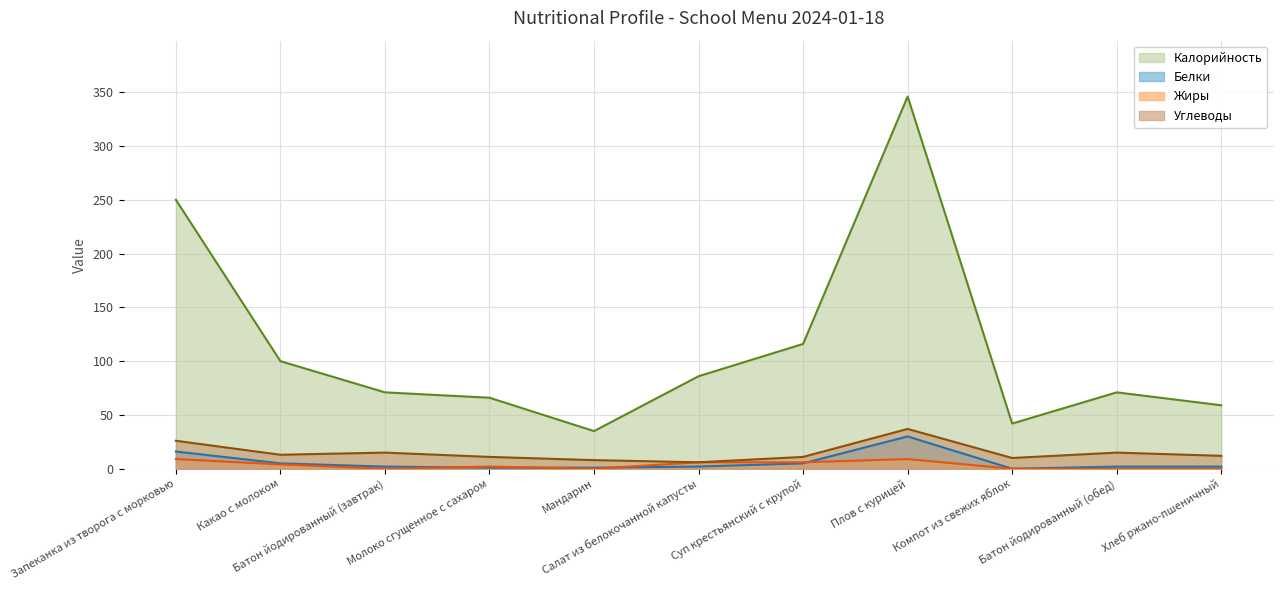

What is the greatest value displayed?

346